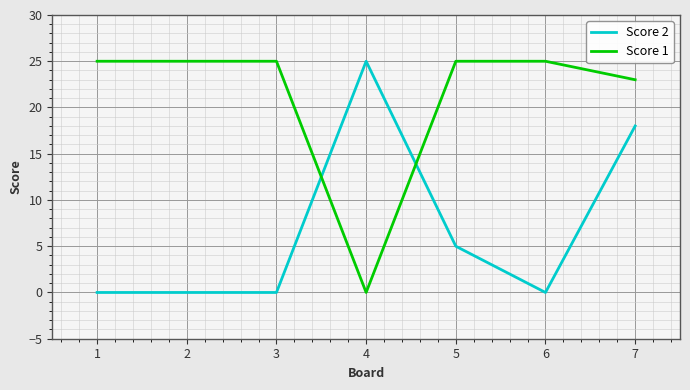

At which label is Score 2 closest to 12?

7